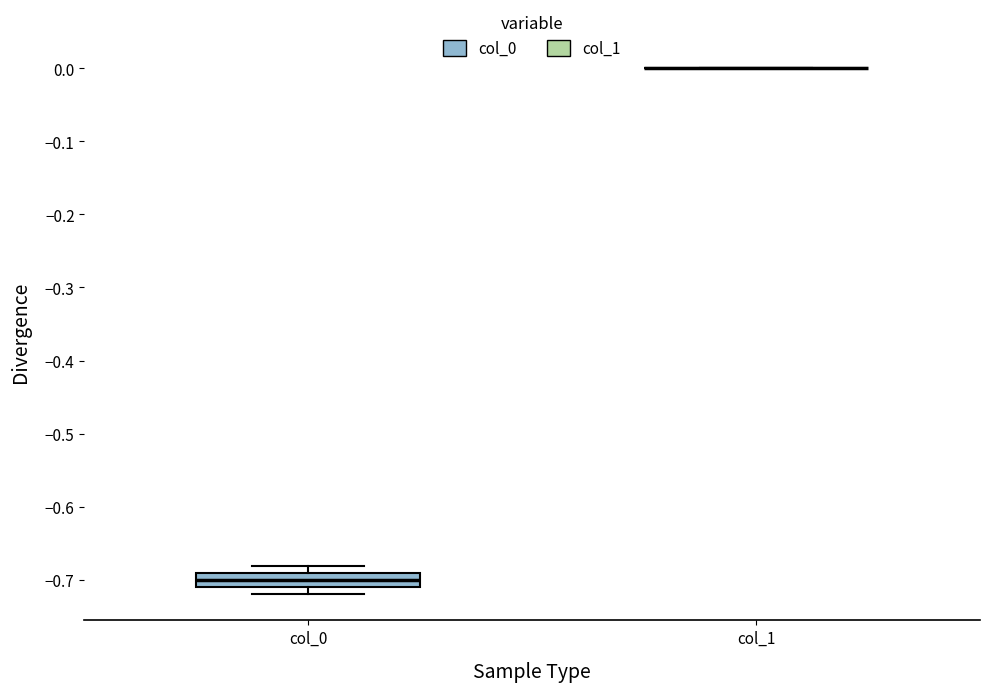

Reading left to right, transcribe this box plot: for each box, give where its median line is, the range the box spans, and where its two whiskers end, as read against the y-axis. The values are not printed on the chart, so give them approximately, as read against the axis.

col_0: median -0.70, box -0.71 to -0.69, whiskers -0.72 to -0.68
col_1: box collapsed to a line at 0.00, whiskers 0.00 to 0.00